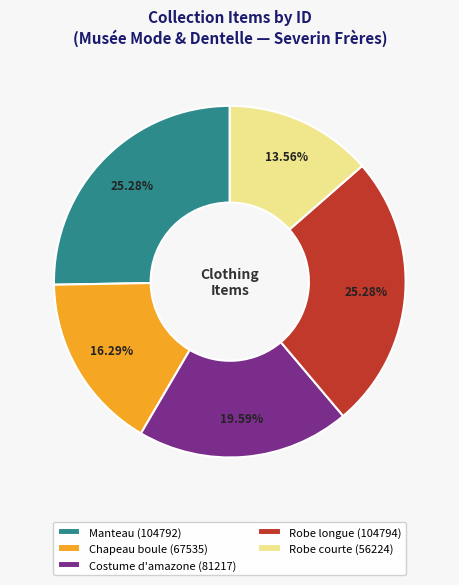

What percentage is the Manteau slice, to the nearest percent?

25%